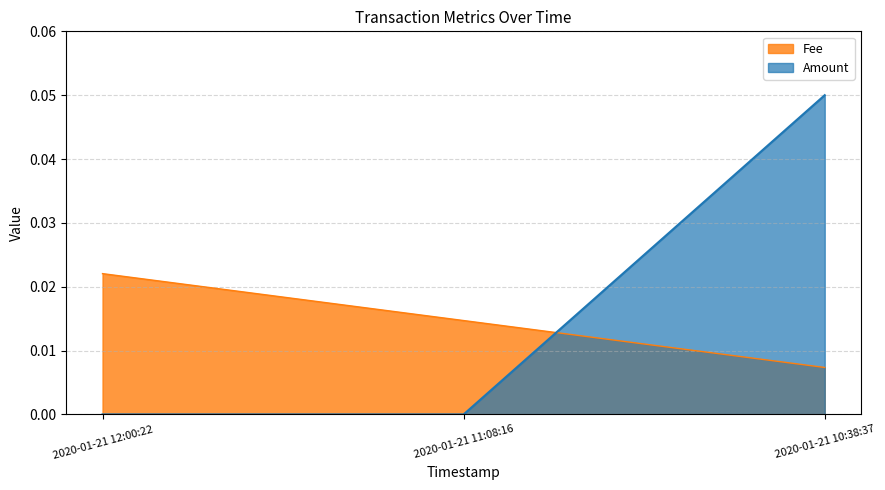

Between 2020-01-21 12:00:22 and 2020-01-21 10:38:37, which series saw the biggest shift?

Amount